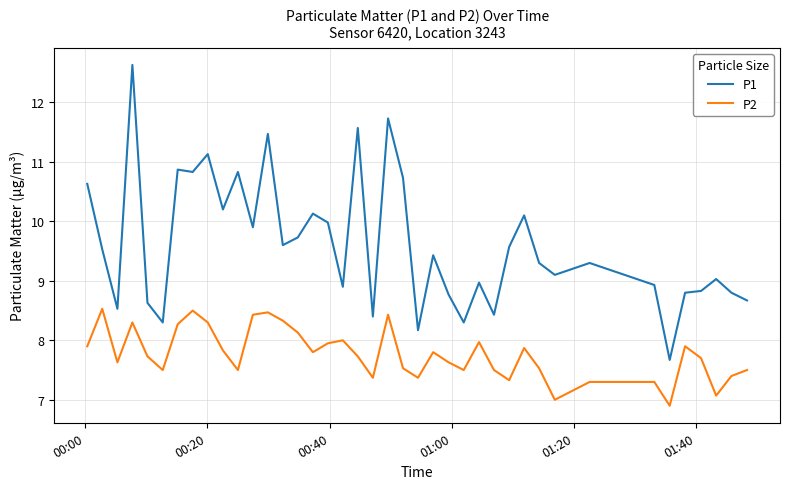

What is the highest value of the P2 series?

8.5